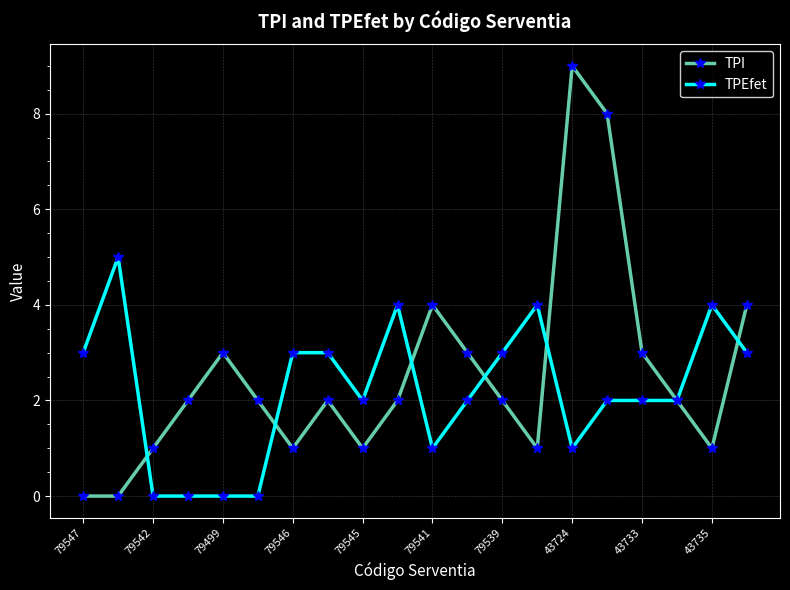

What is the value of the TPI point at the 18th from the left?

2